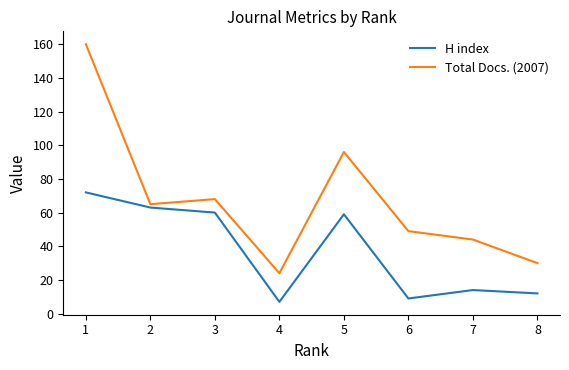

Which series changed the most between 1 and 6?

Total Docs. (2007)